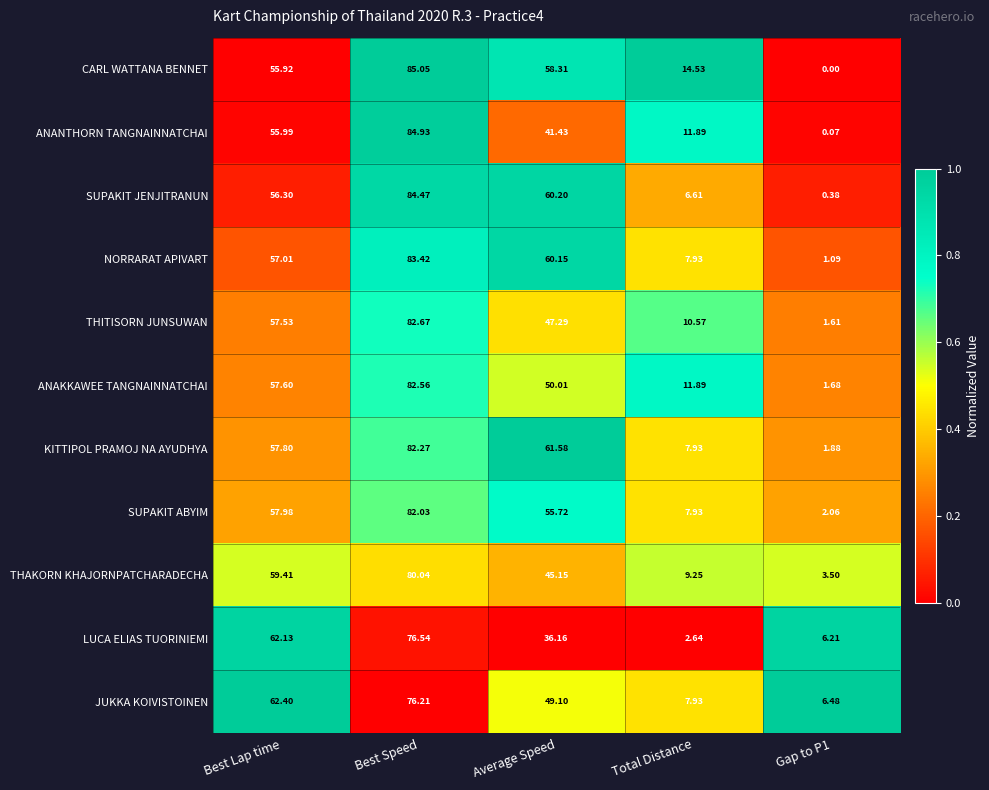

What is the total value across all series at Average Speed?

565.1